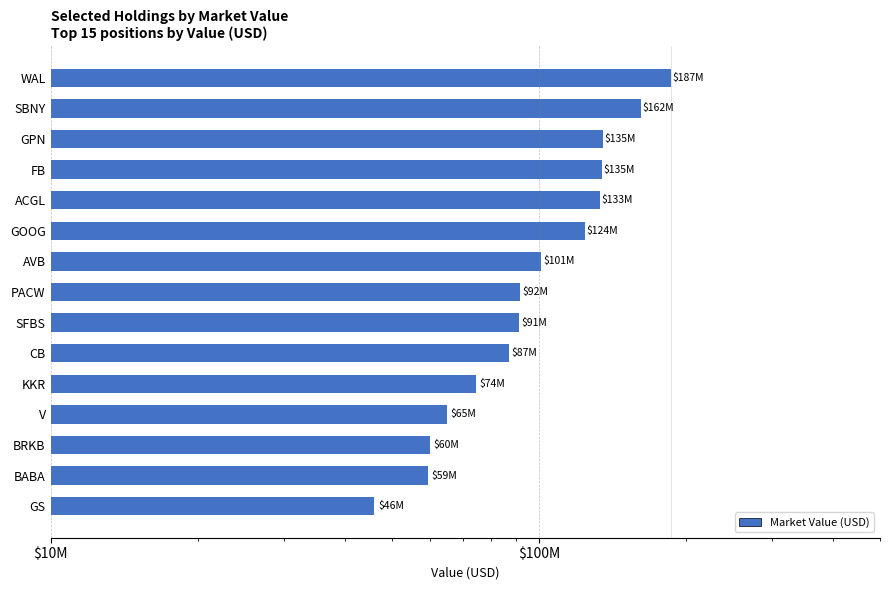

What is the difference between the maximum and second lowest values?

127489000